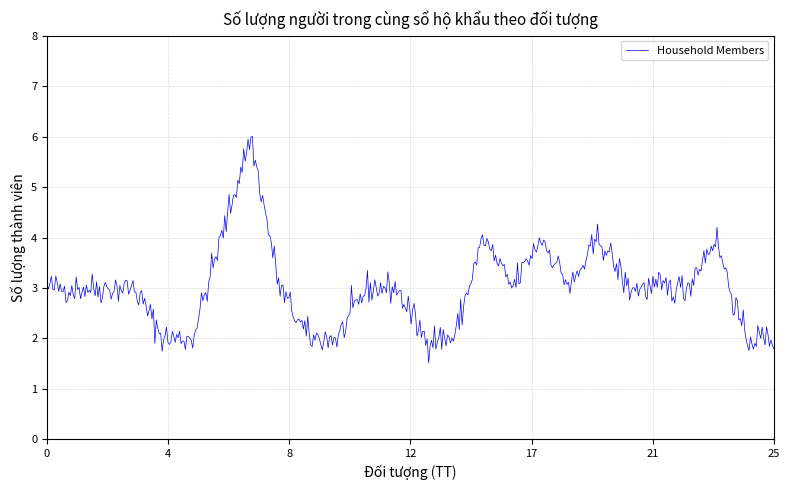

What is the greatest value displayed?

6.0